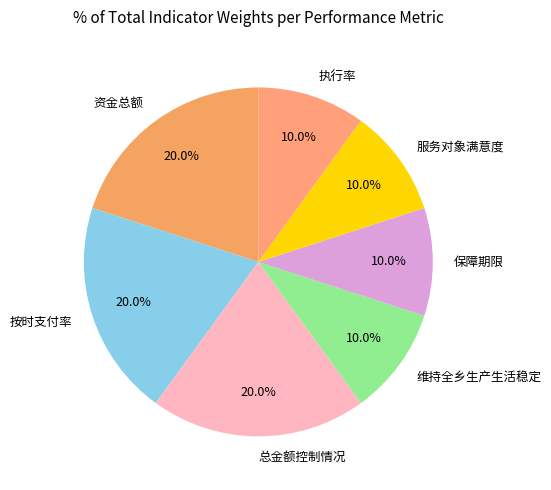

What is the ratio of the value at 保障期限 to the value at 执行率?

1.0